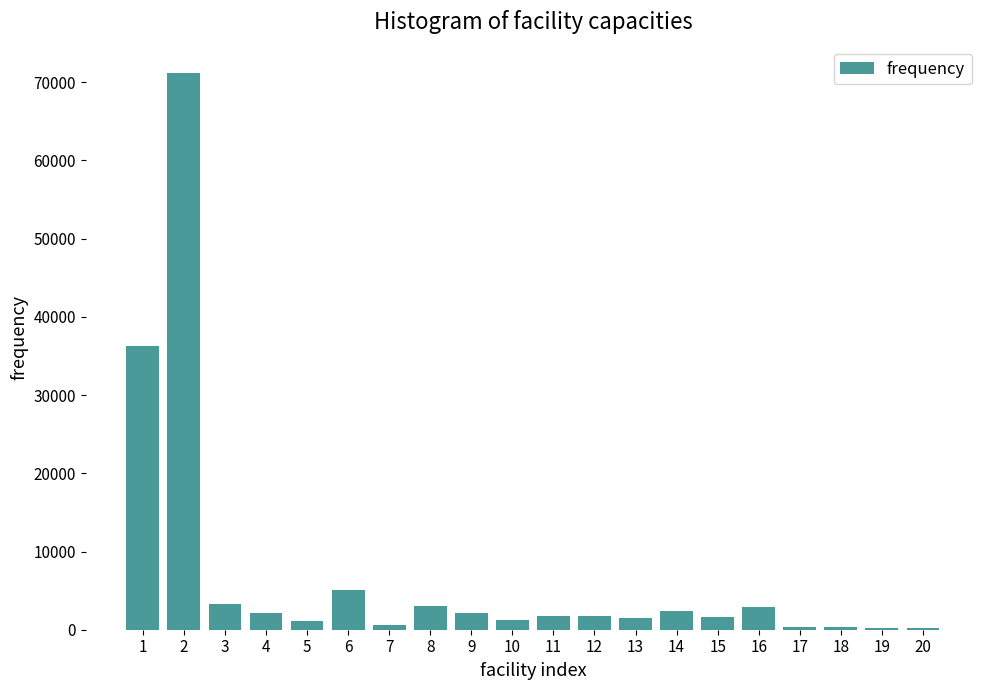

What is the greatest value displayed?

71114